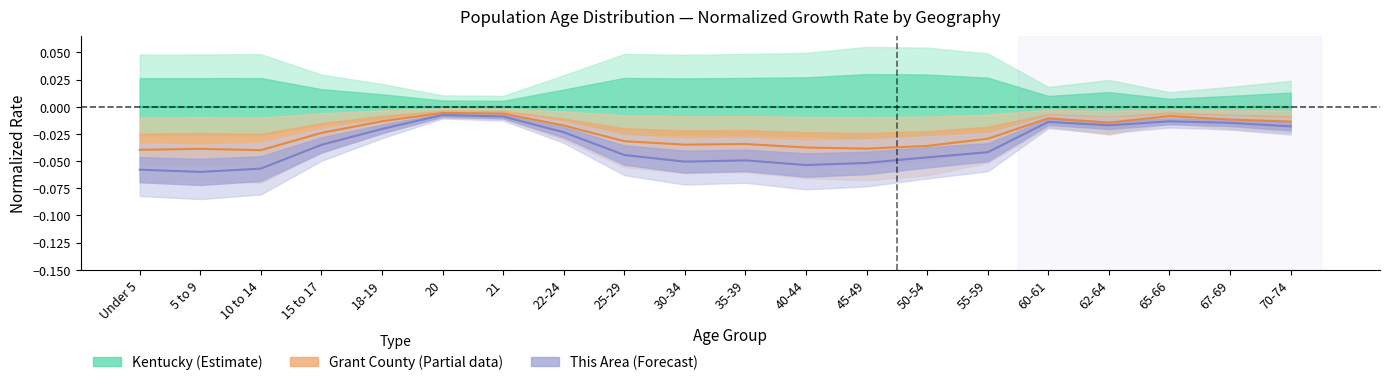

Which category has the lowest value in the This Area (Forecast) series?

5 to 9